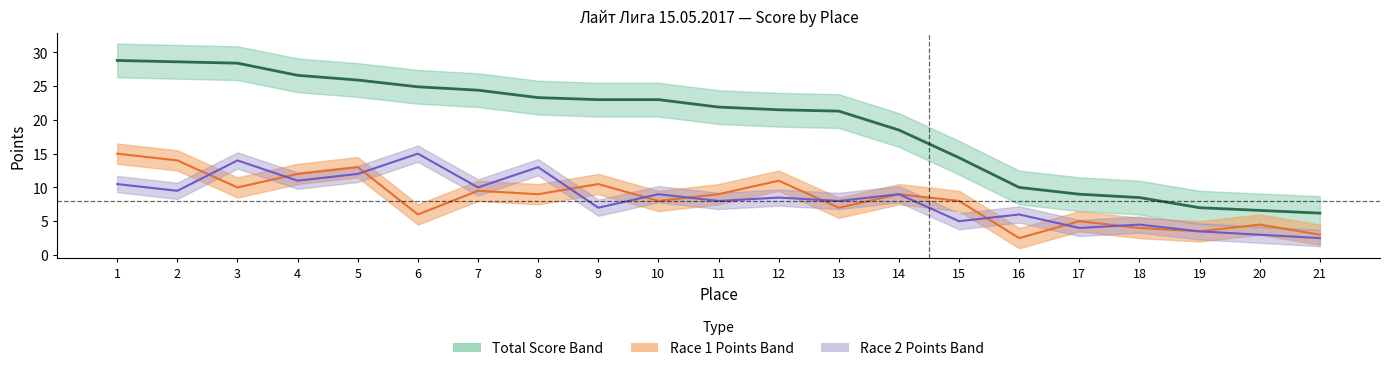

At which category does the chart reach its peak across all series?

1